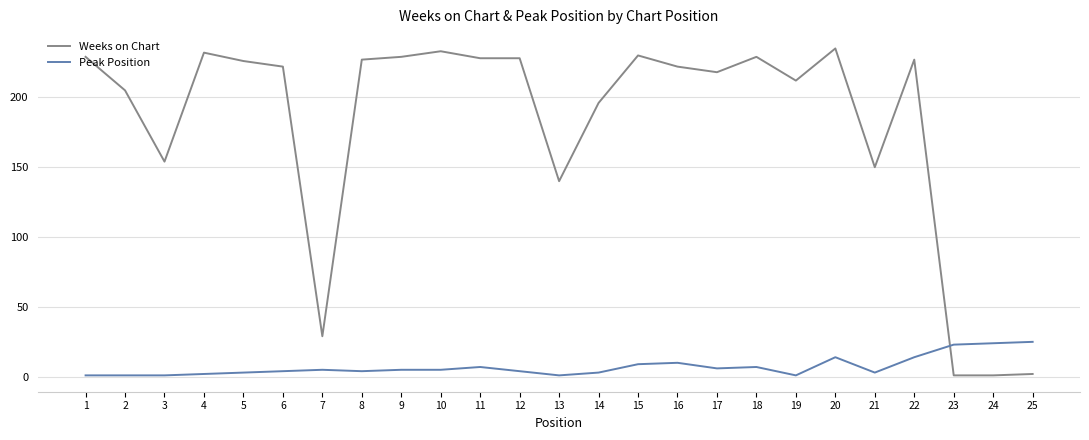

List the series in order of their peak value, lowest first.

Peak Position, Weeks on Chart